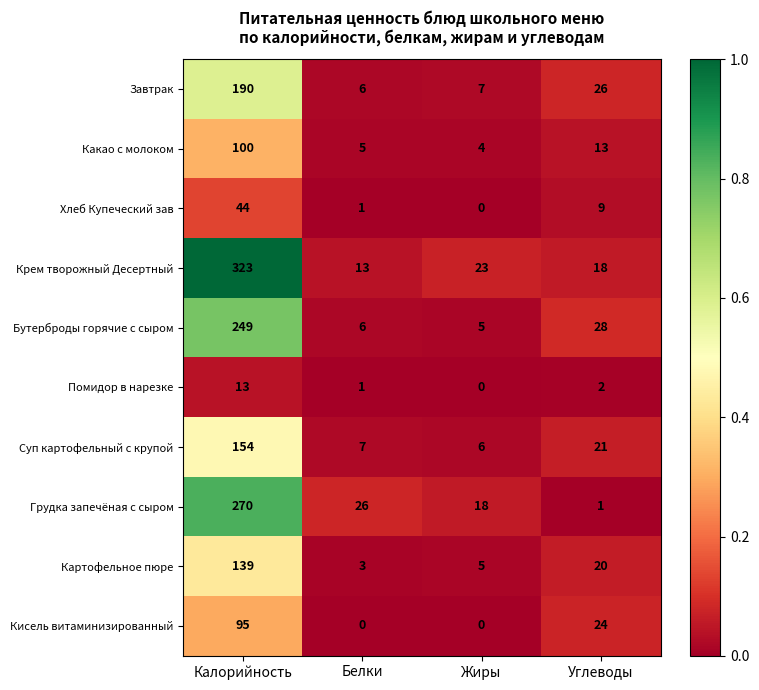

What is the sum of all Грудка запечёная с сыром values?

315